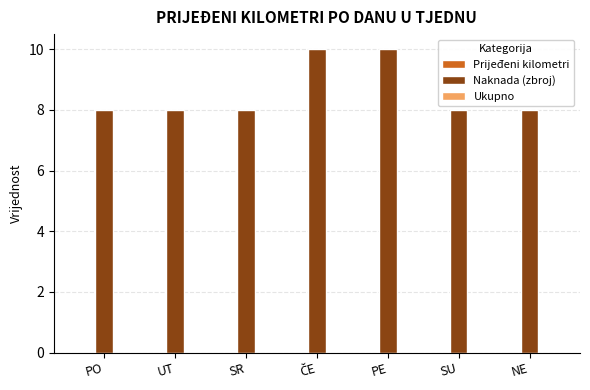

What is the ratio of the value at UT to the value at PE?

0.8